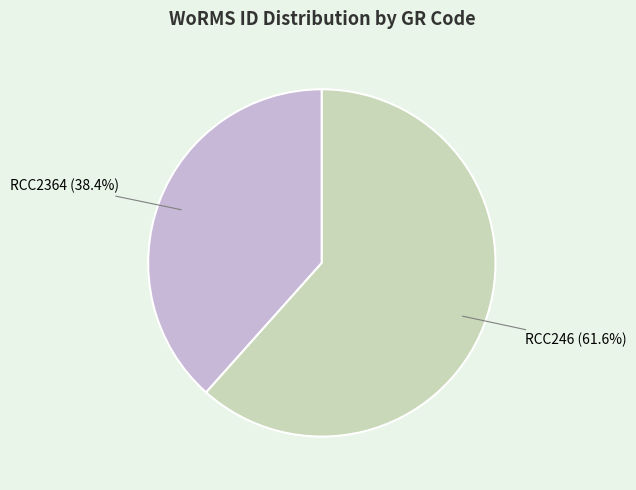

Is there any slice that represents more than half of the pie?

Yes